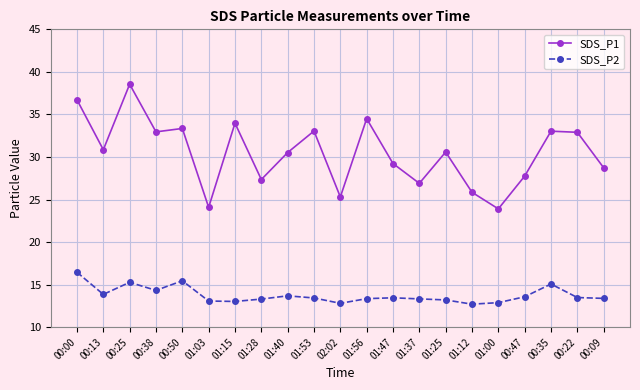

Which series has the largest total across all categories?

SDS_P1